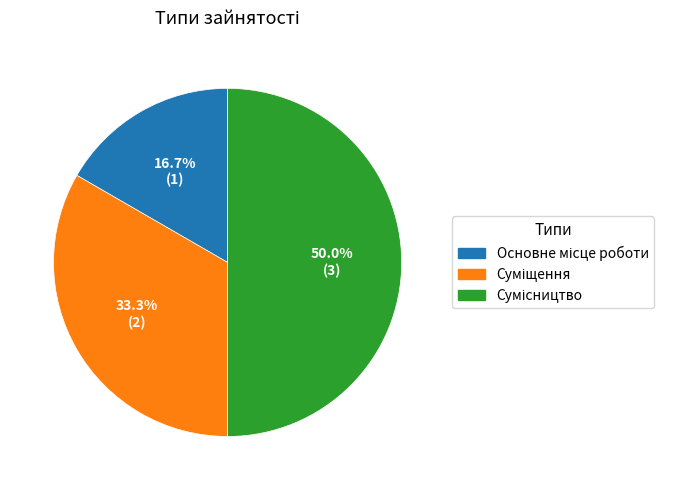

Which slice is the largest?

Сумісництво